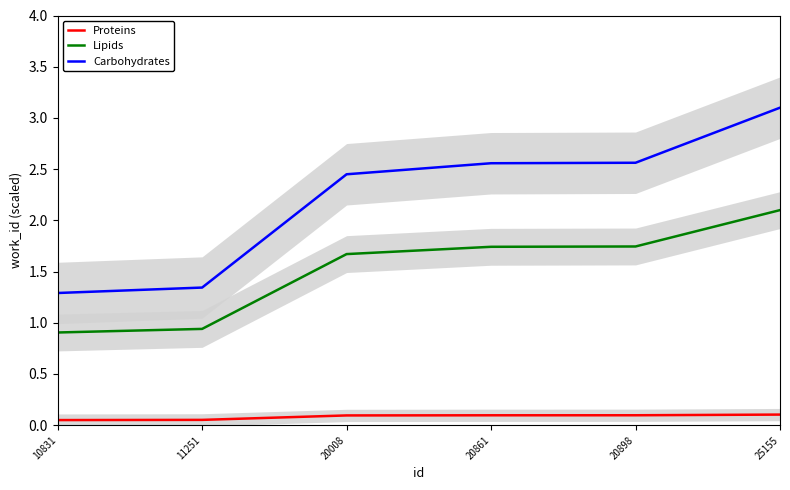

How many series are shown in this chart?

3